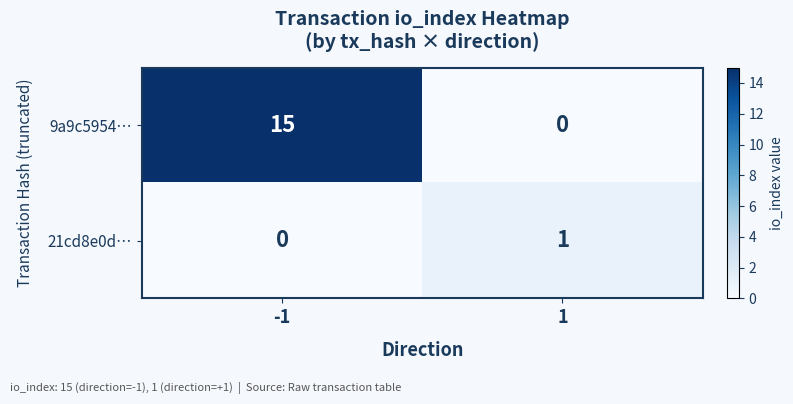

Reading left to right, transcribe all the data shown in this chart.

9a9c5954…: -1=15	1=0
21cd8e0d…: -1=0	1=1